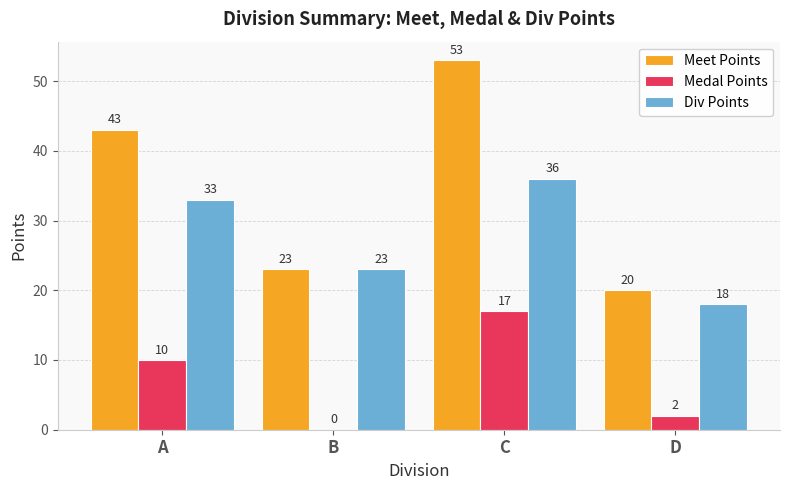

Where is Div Points nearest to the value 27?

B